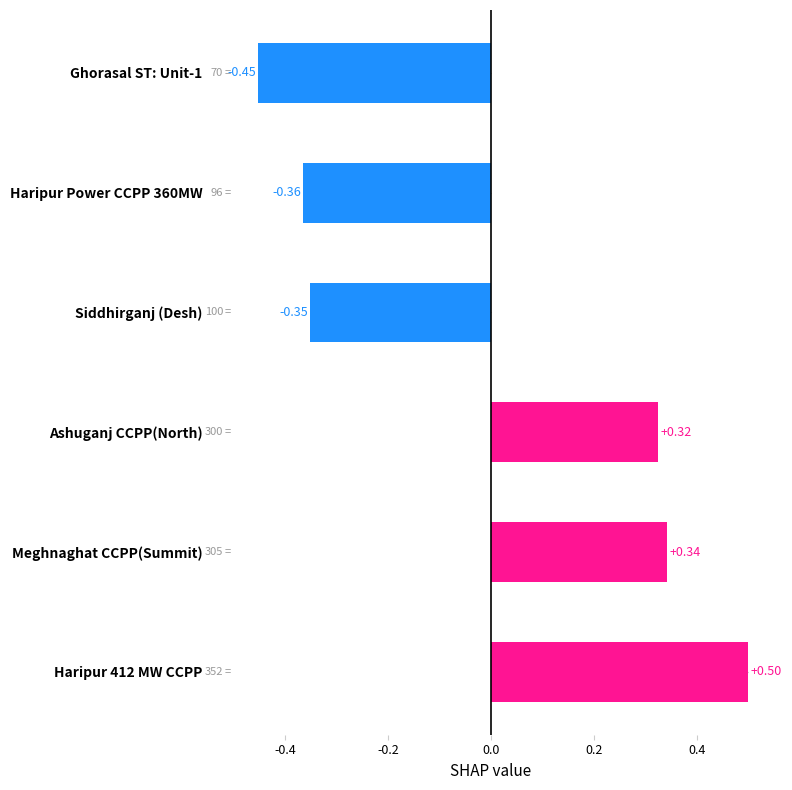

Are the bars grouped side by side (vs. stacked)?

No